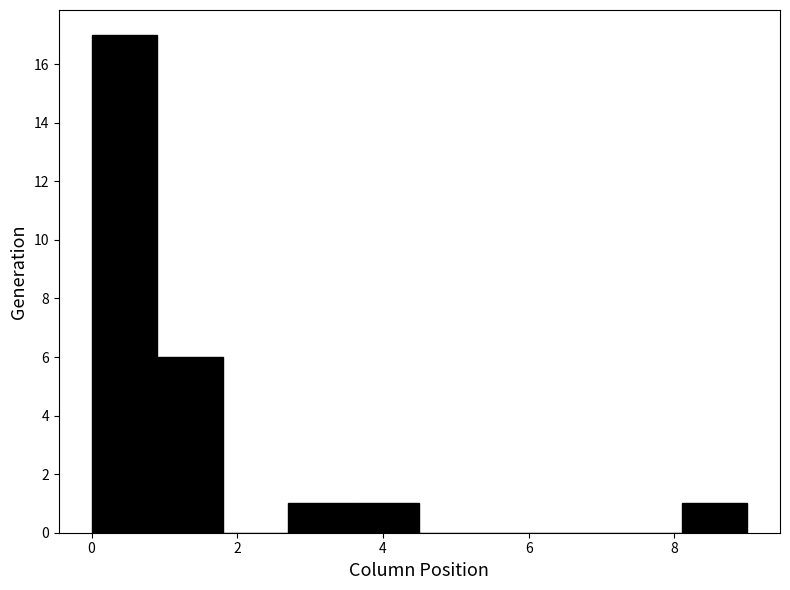

What is the height of the bar covering 8.1 to 9.0 on the x-axis? Neither the bar edges nor the heights are printed on the chart, so give them approximately, as read against the axes.

1